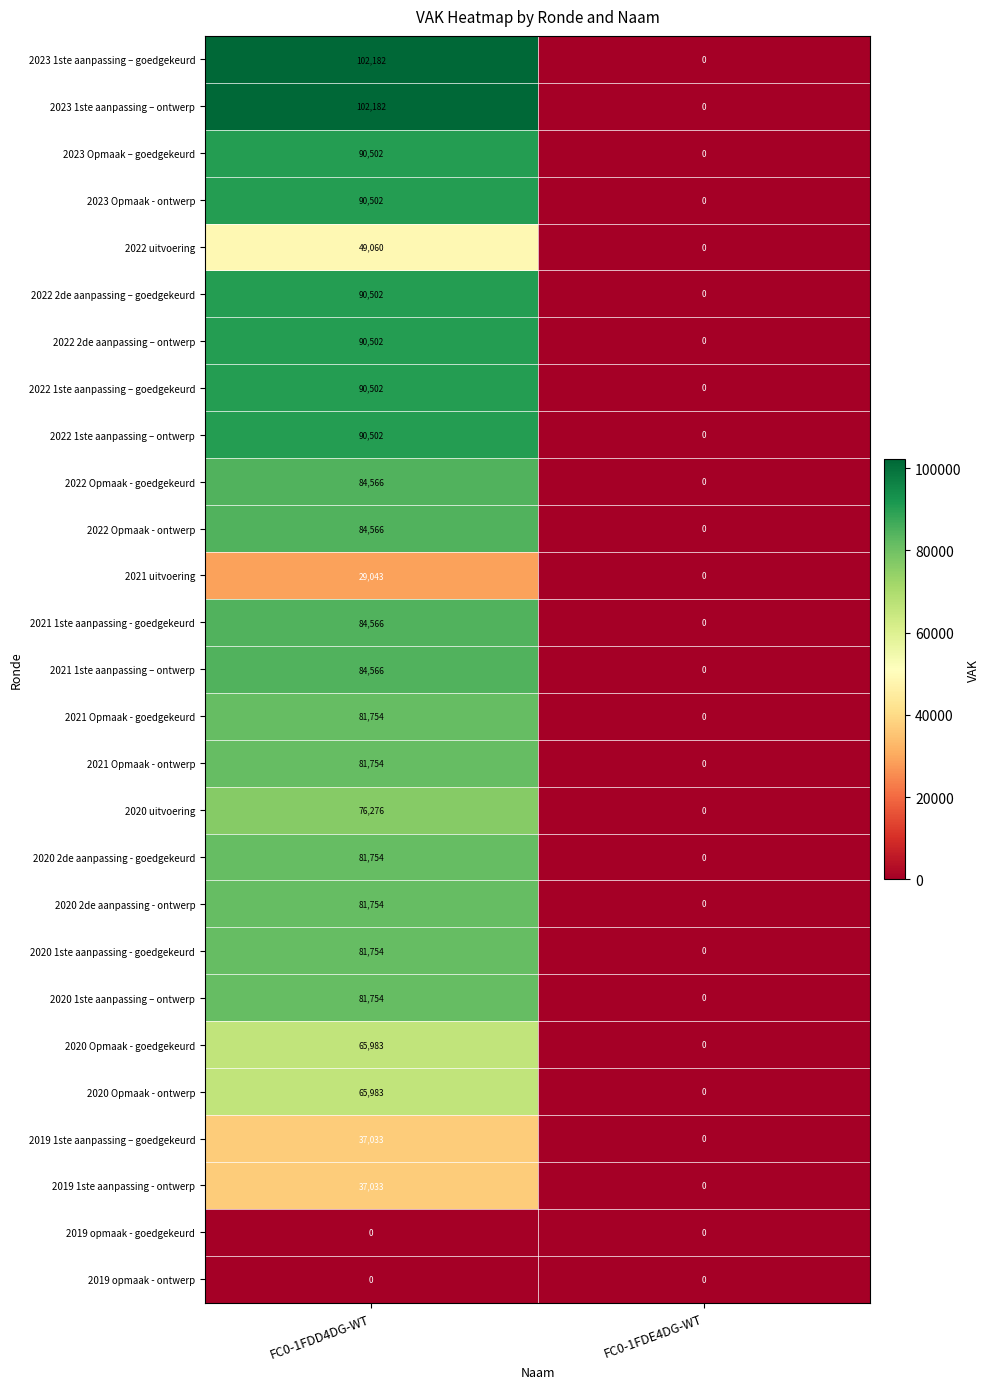

Is it true that 2022 1ste aanpassing – goedgekeurd equals -30662 at FC0-1FDE4DG-WT?

False